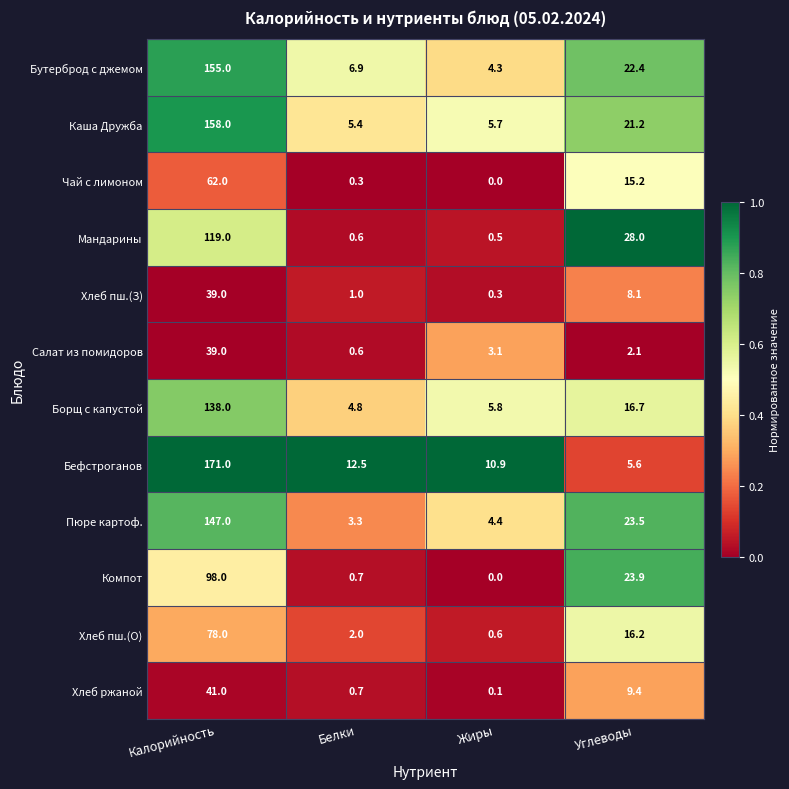

Is it true that Каша Дружба equals 2.3 at Жиры?

False